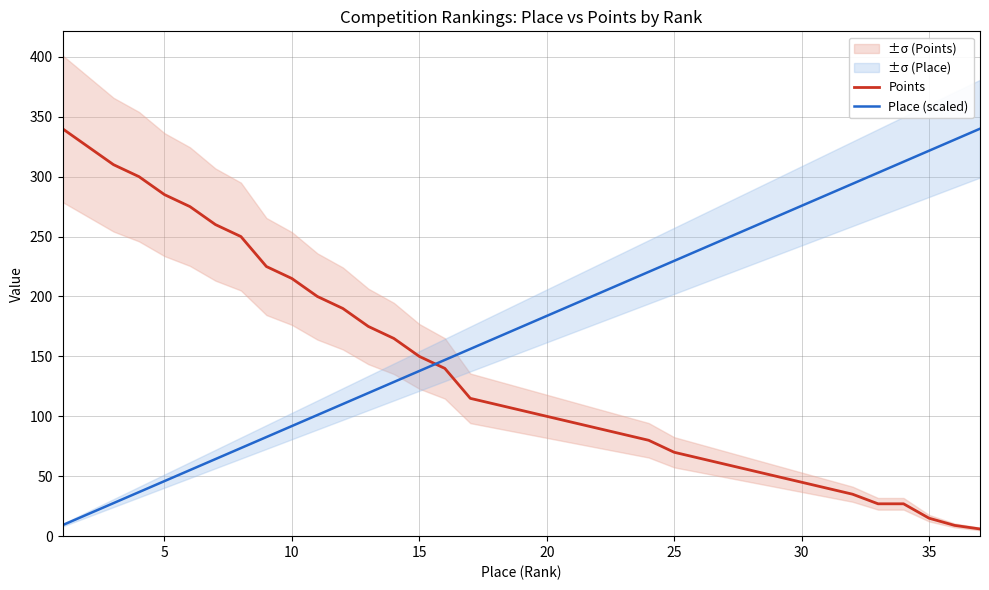

What is the maximum value for Place (scaled)?

340.0